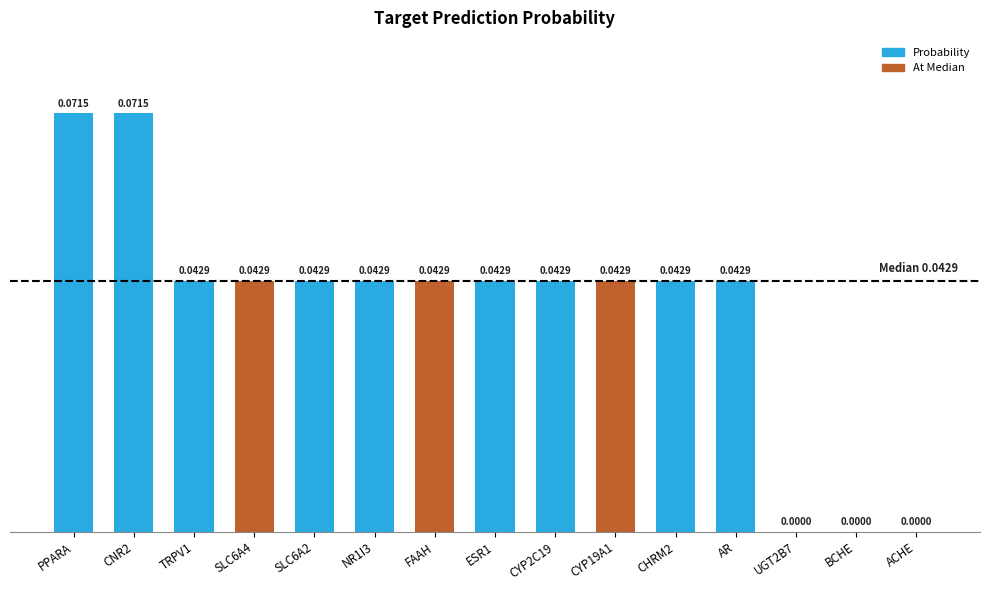

Between TRPV1 and BCHE, which is larger?

TRPV1